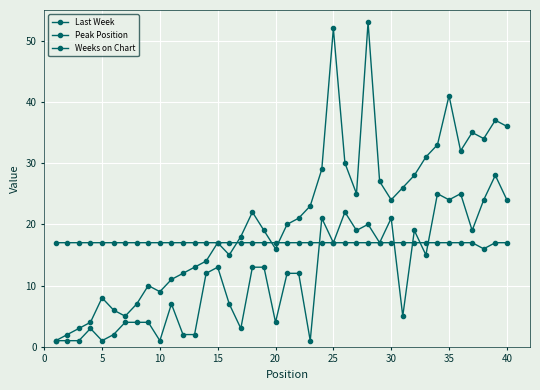

True or false: Last Week and Peak Position intersect in this chart.

False